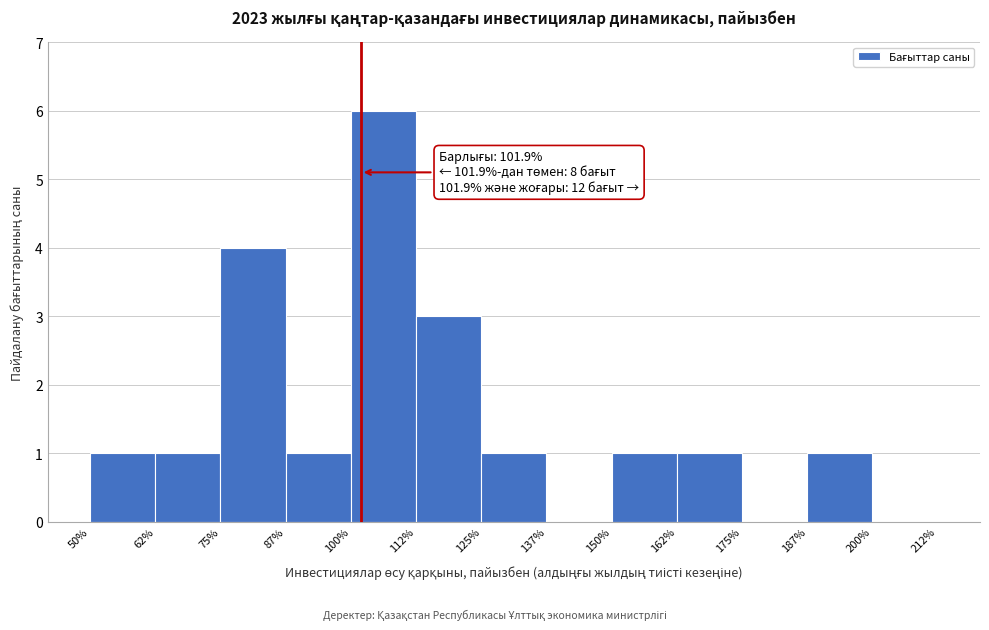

Which range on the x-axis has the tallest bar?

100% to 112%